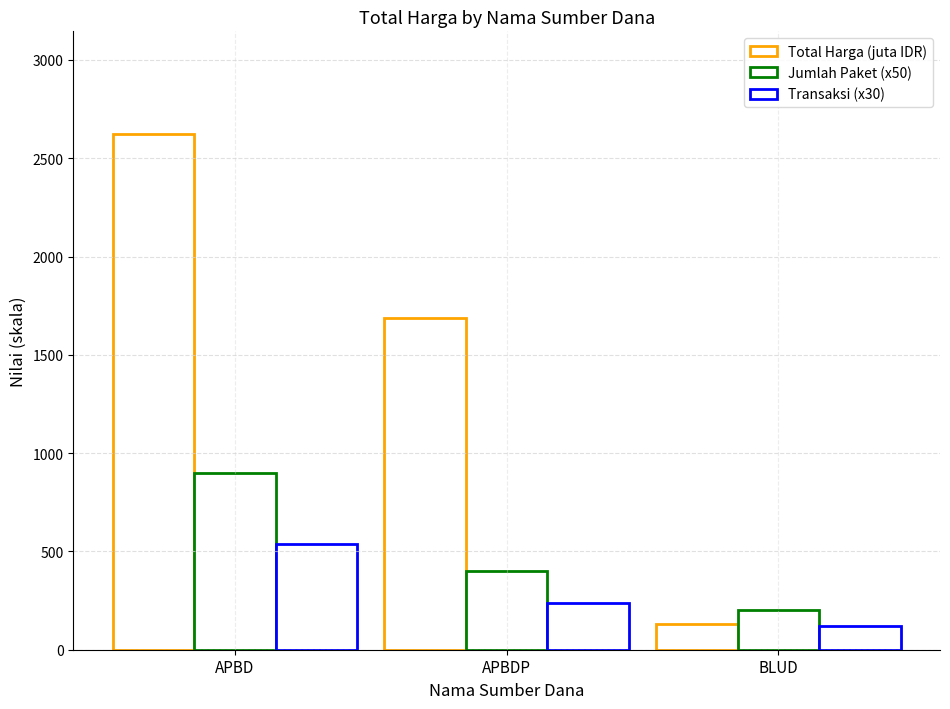

Between BLUD and APBDP, which is larger?

APBDP